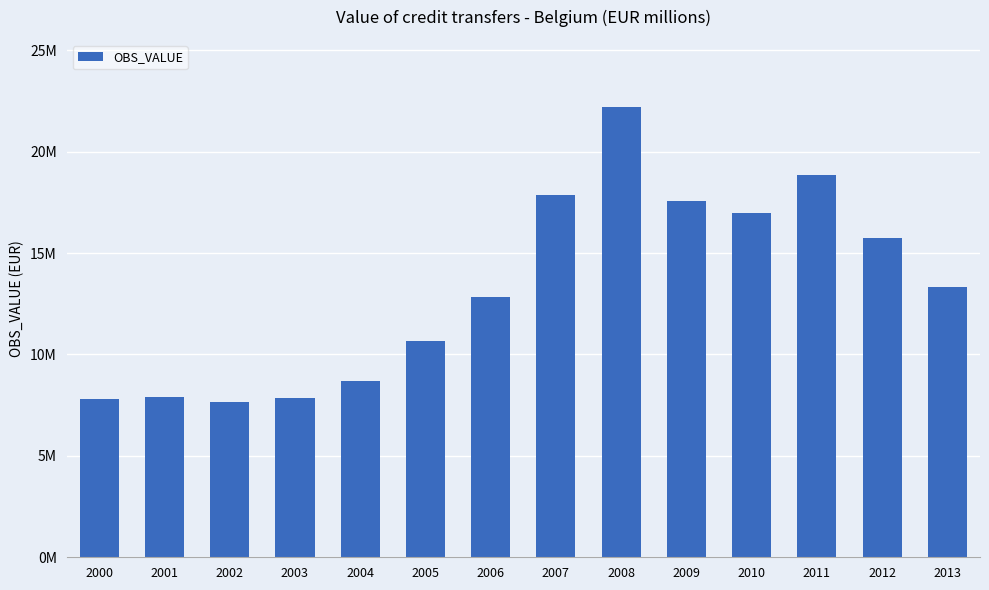

What is the minimum value shown in the chart?

7654750.0